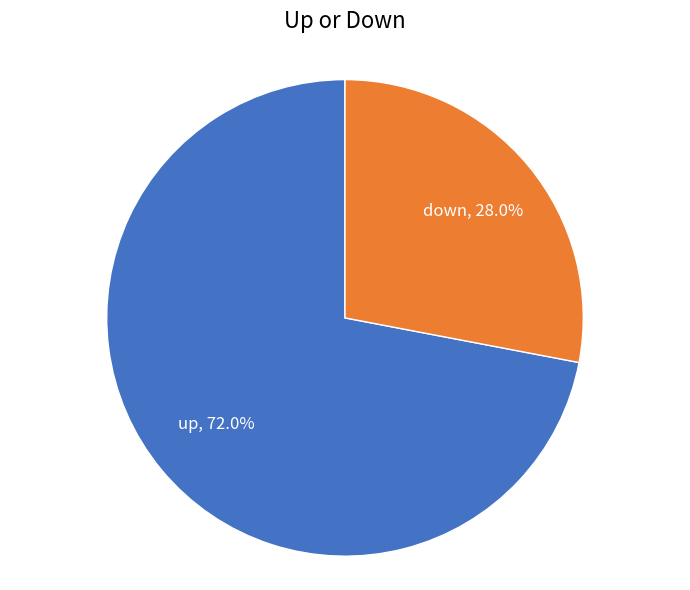

Combined, do down and up account for over 50%?

Yes